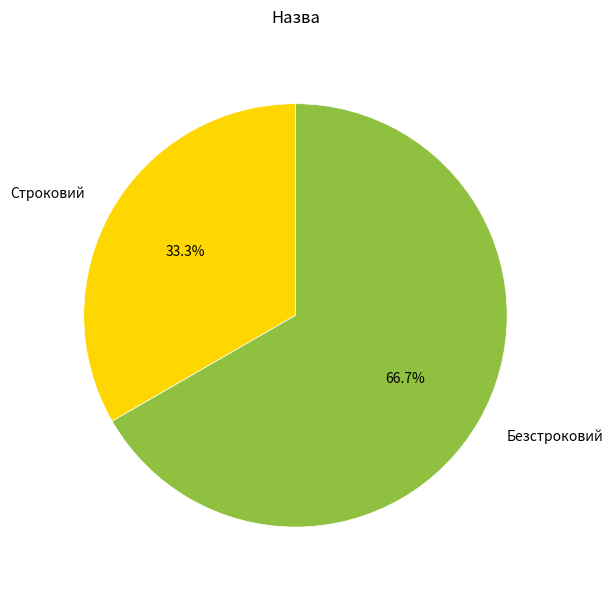

How much of the chart is everything except Безстроковий?

33.3%